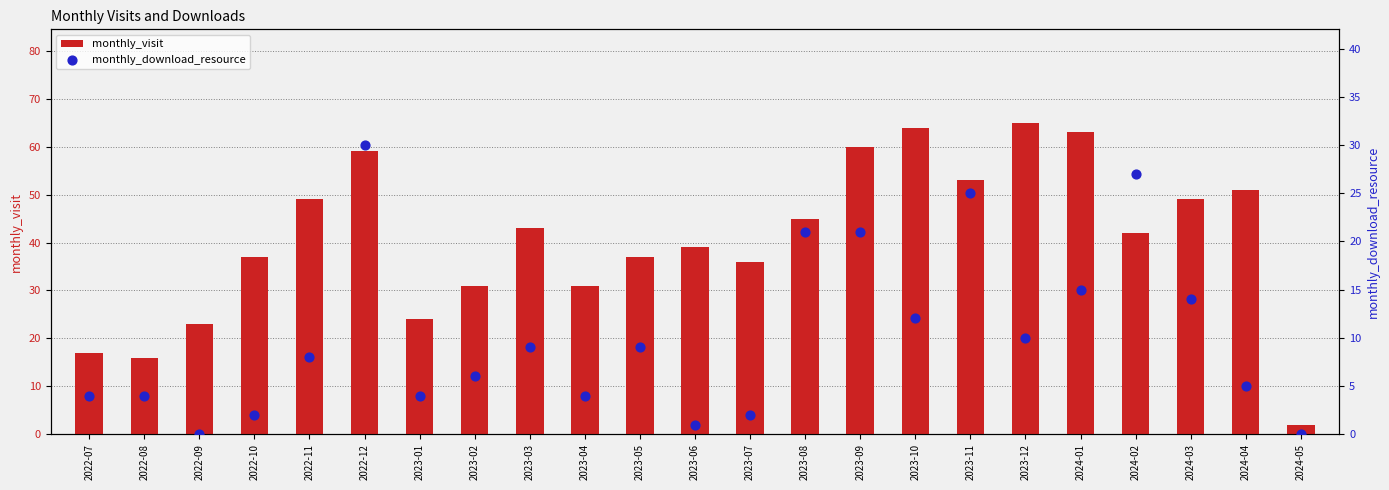

What is the total value across all series at 2023-08?

66